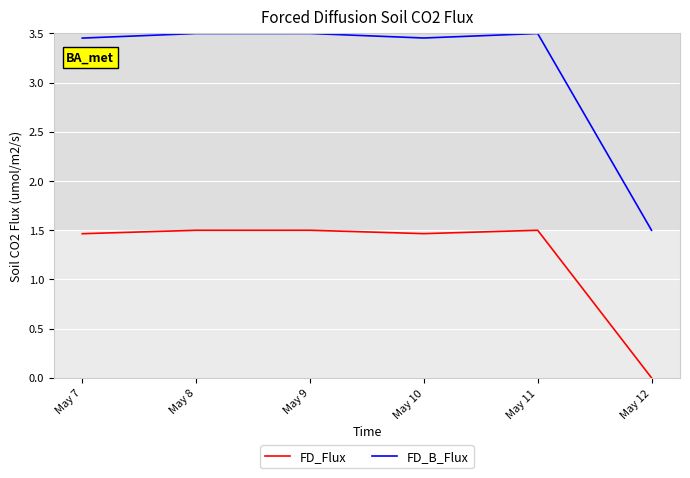

List the series in order of their overall mean, lowest first.

FD_Flux, FD_B_Flux